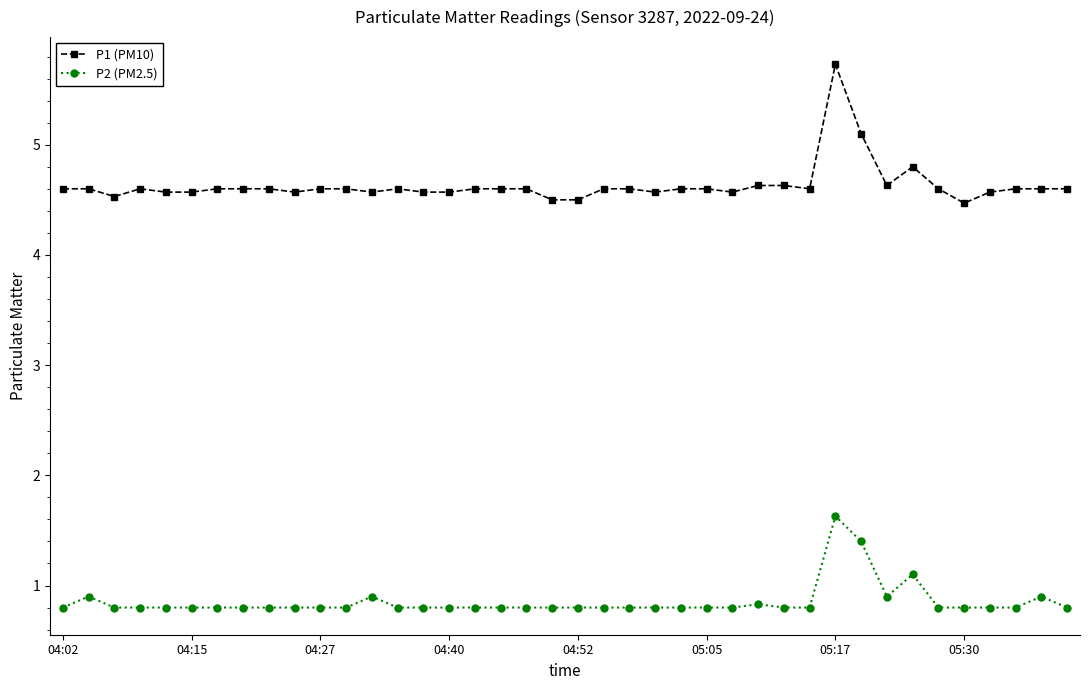

What is the difference between the second highest and second lowest values in the P2 (PM2.5) series?

0.6